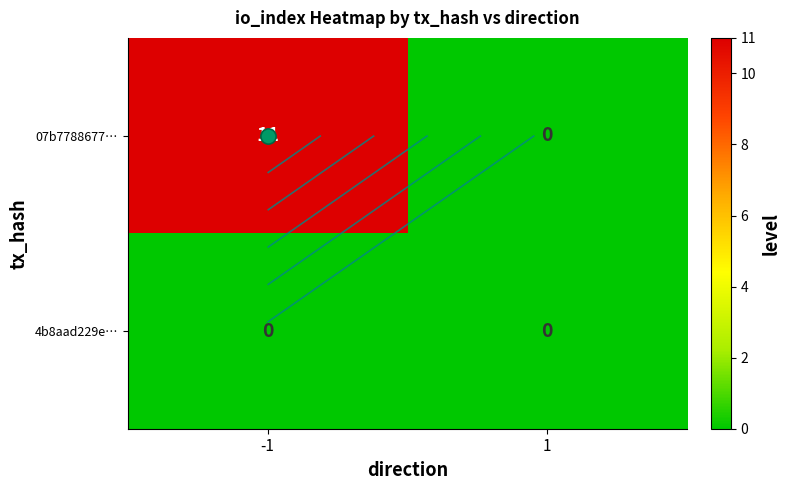

How many data points does each series have?

2